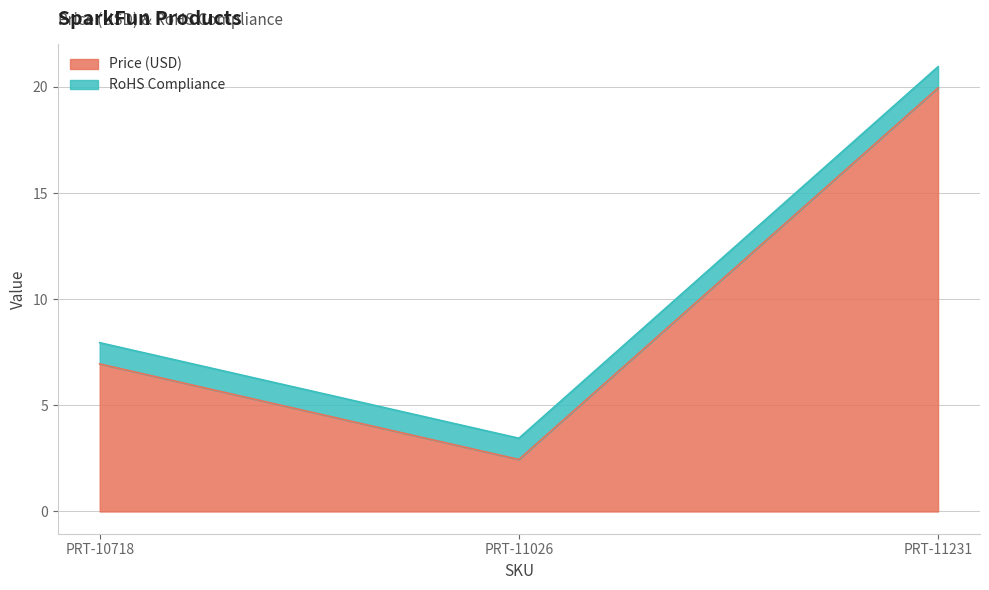

What is the sum of the Price (USD) values at PRT-11231 and PRT-10718?

26.9